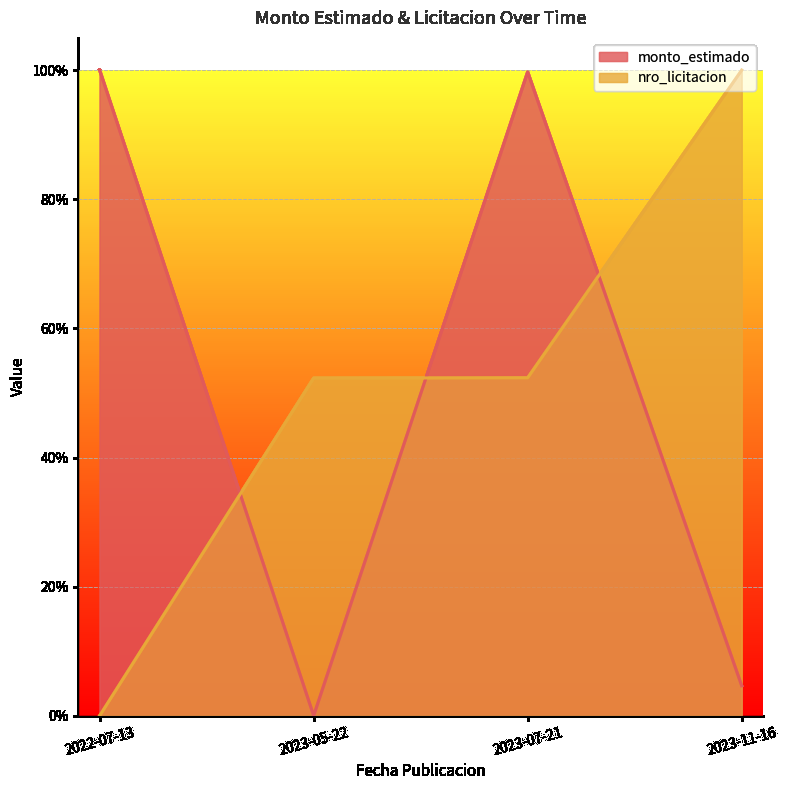

Is the value of nro_licitacion at 2023-05-22 greater than the value of monto_estimado at 2023-05-22?

Yes